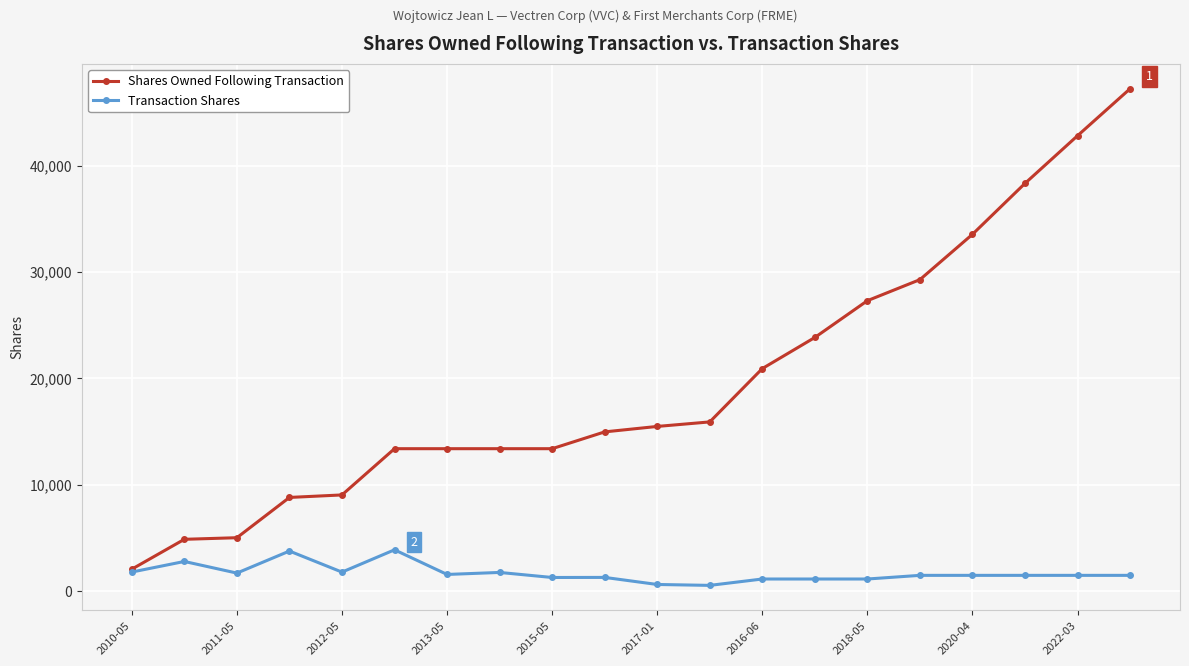

What are all the series names shown in the legend?

Shares Owned Following Transaction, Transaction Shares